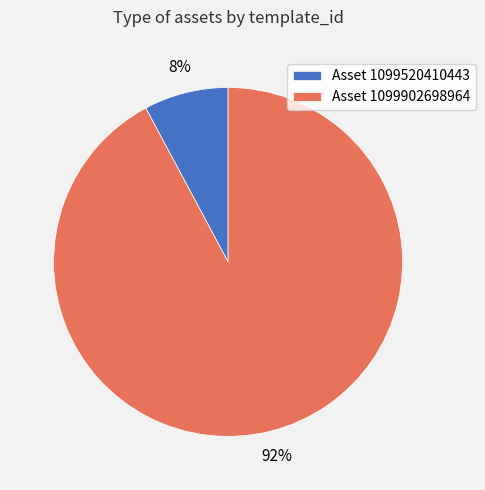

Is it true that Asset 1099902698964 is 99% of the pie?

False